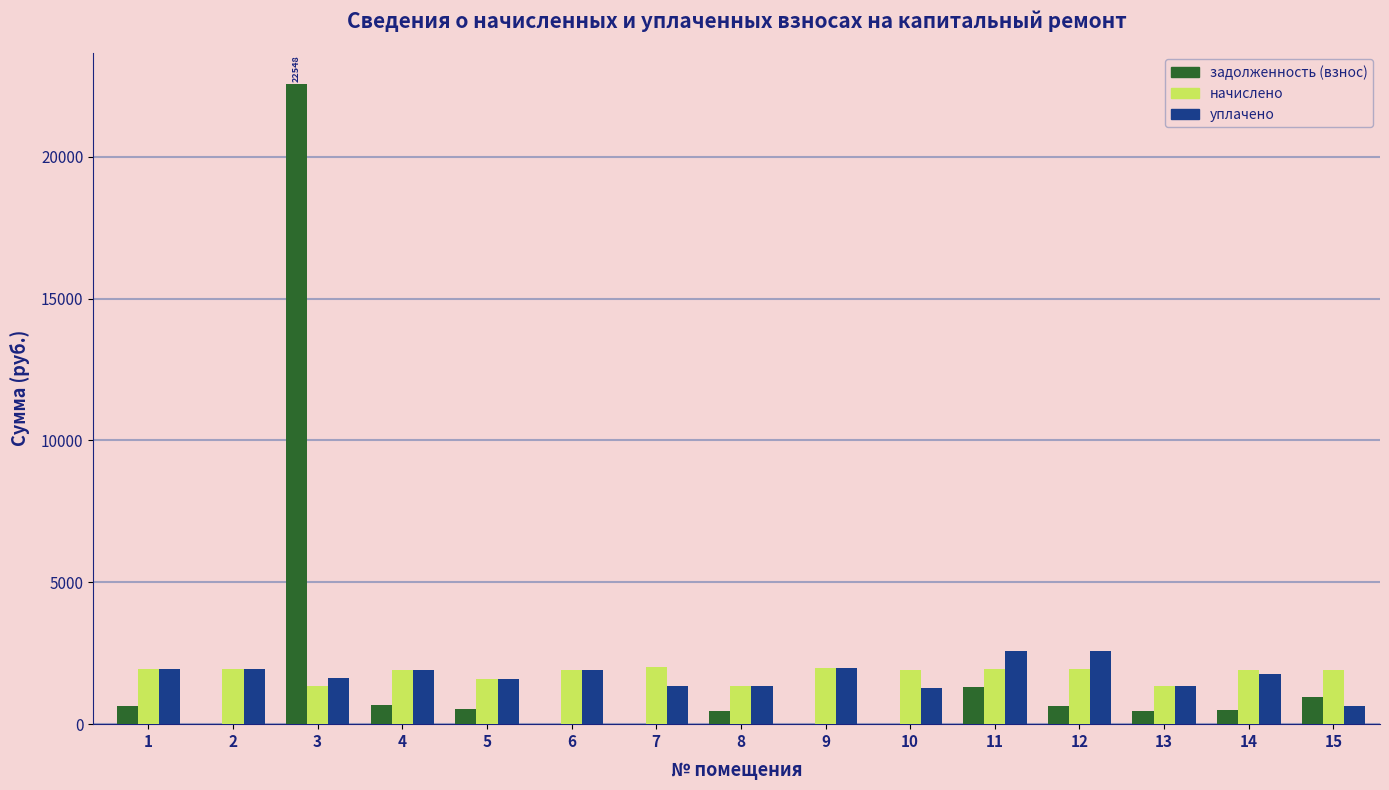

Are the bars grouped side by side (vs. stacked)?

Yes